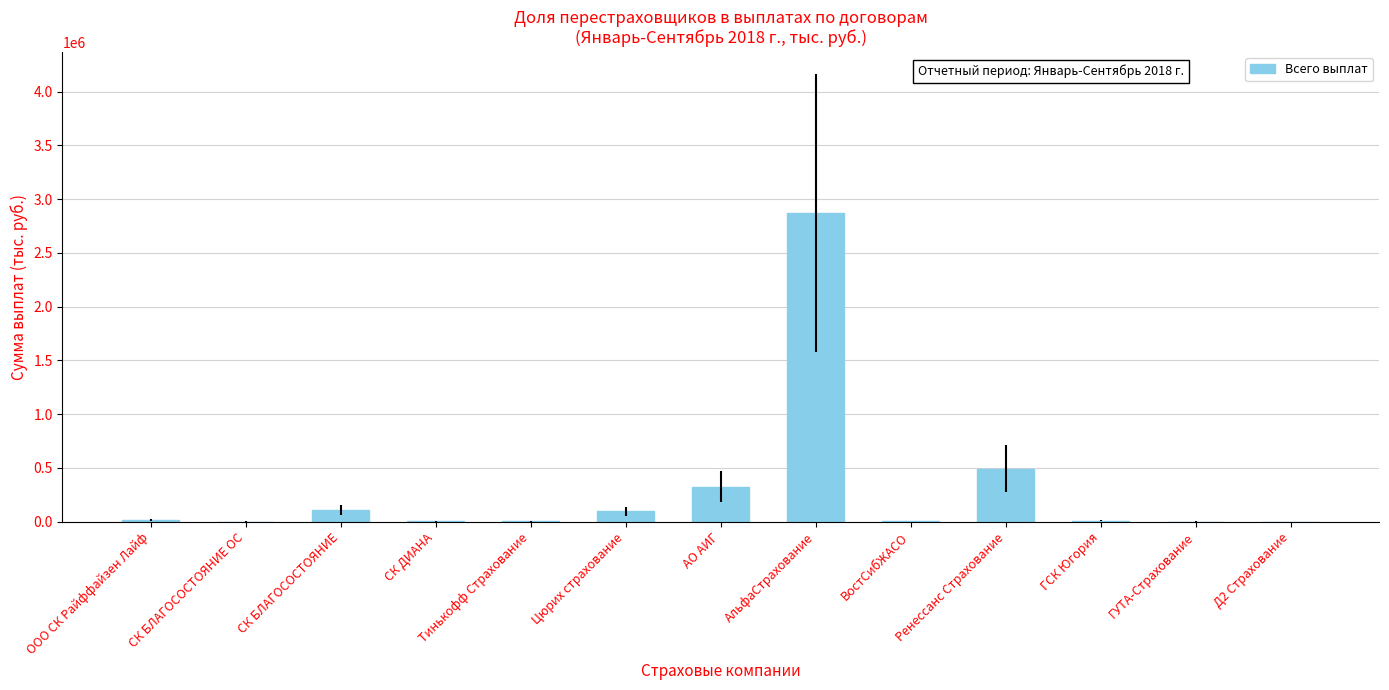

What is the greatest value displayed?

2870096.5